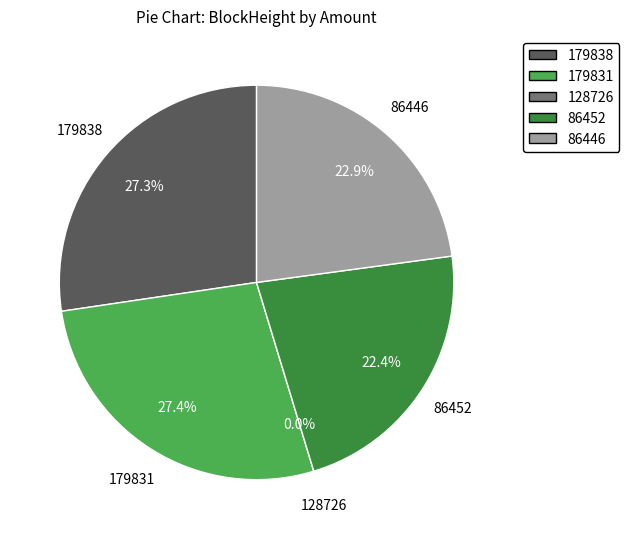

Does 128726 account for over 50% of the chart?

No